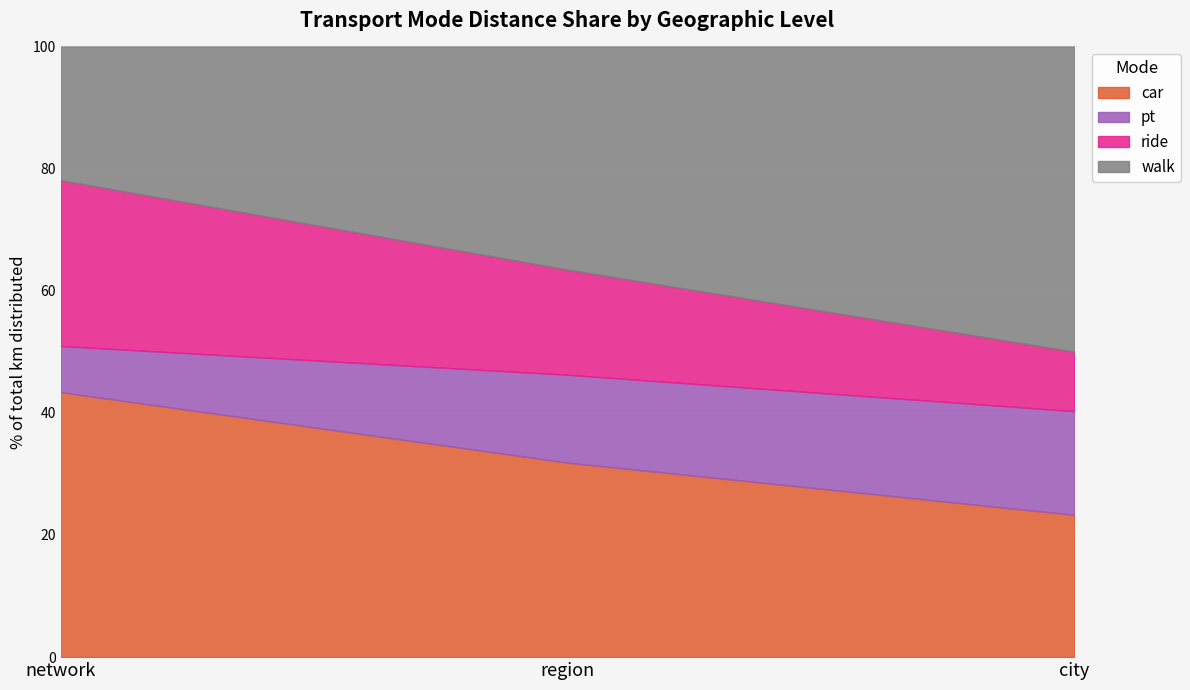

At which category is the sum across all series the highest?

network